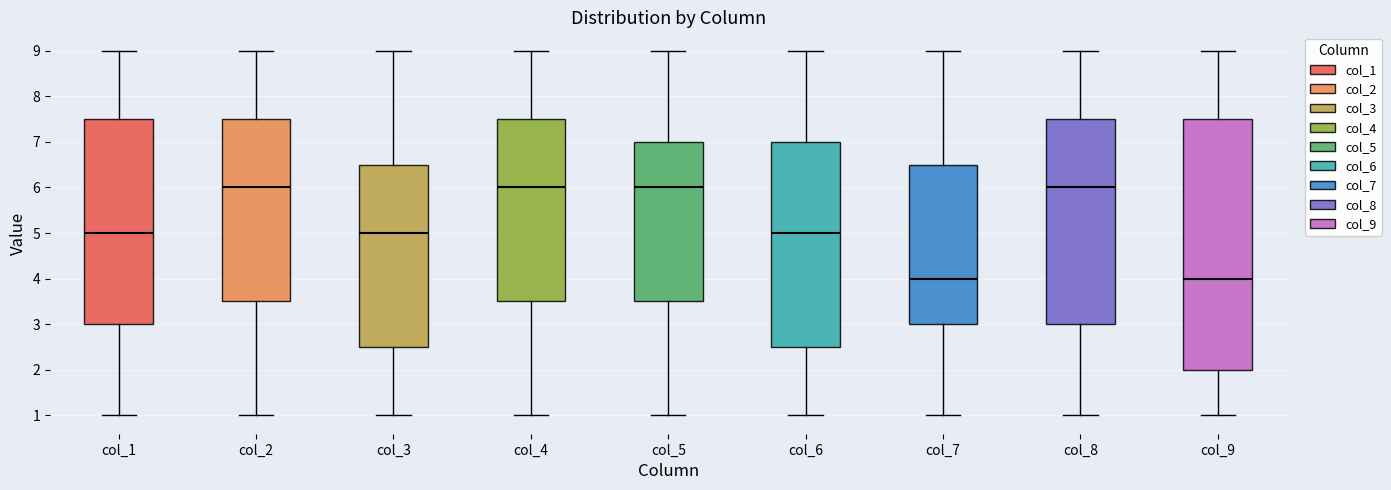

Reading left to right, transcribe this box plot: for each box, give where its median line is, the range the box spans, and where its two whiskers end, as read against the y-axis. The values are not printed on the chart, so give them approximately, as read against the axis.

col_1: median 5.0, box 3.0 to 7.5, whiskers 1.0 to 9.0
col_2: median 6.0, box 3.5 to 7.5, whiskers 1.0 to 9.0
col_3: median 5.0, box 2.5 to 6.5, whiskers 1.0 to 9.0
col_4: median 6.0, box 3.5 to 7.5, whiskers 1.0 to 9.0
col_5: median 6.0, box 3.5 to 7.0, whiskers 1.0 to 9.0
col_6: median 5.0, box 2.5 to 7.0, whiskers 1.0 to 9.0
col_7: median 4.0, box 3.0 to 6.5, whiskers 1.0 to 9.0
col_8: median 6.0, box 3.0 to 7.5, whiskers 1.0 to 9.0
col_9: median 4.0, box 2.0 to 7.5, whiskers 1.0 to 9.0